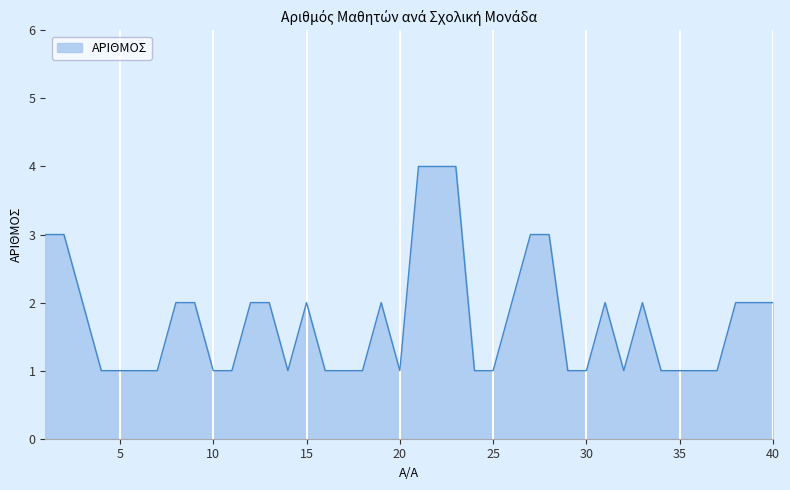

What is the greatest value displayed?

4